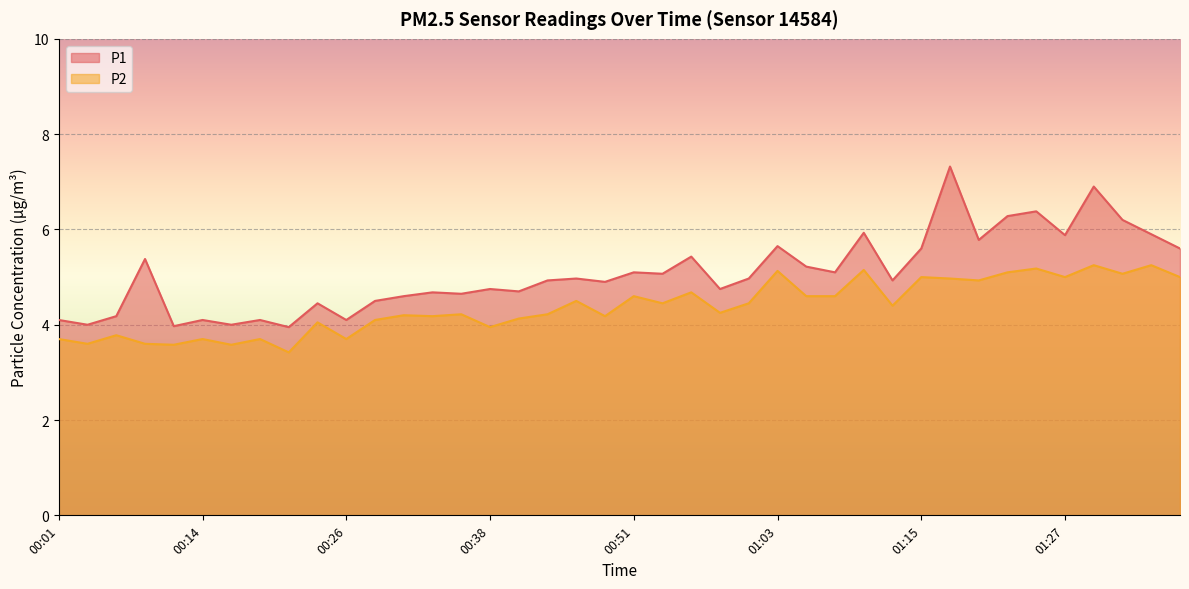

Is it true that P2 equals 7.1 at 00:38?

False